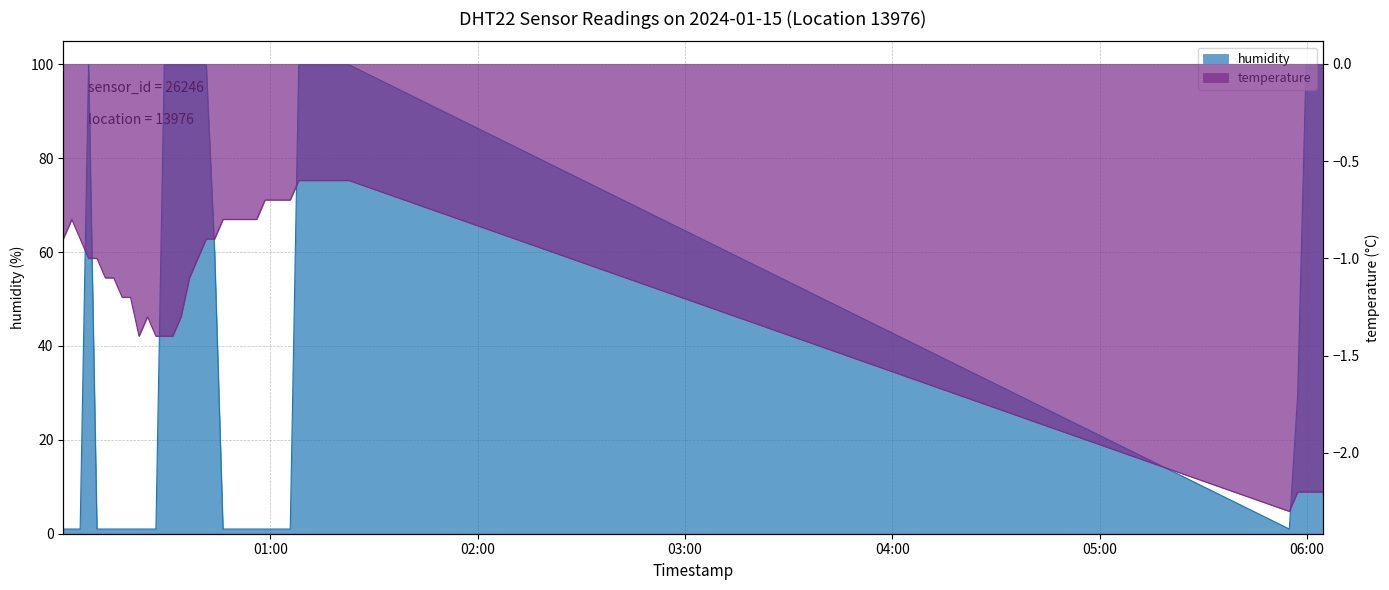

Rank the series at 2024-01-15T01:10:36 from highest to lowest value.

humidity, temperature